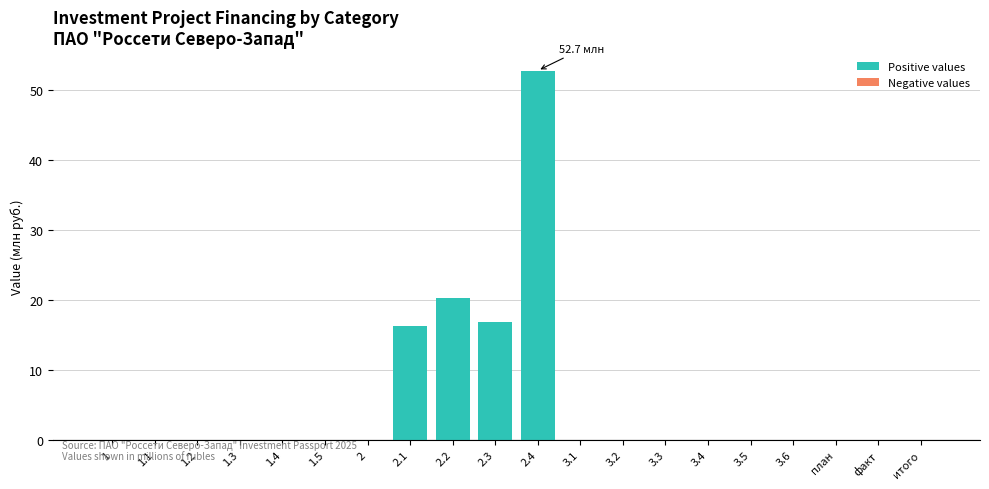

Where is the data nearest to the value 26?

2.2